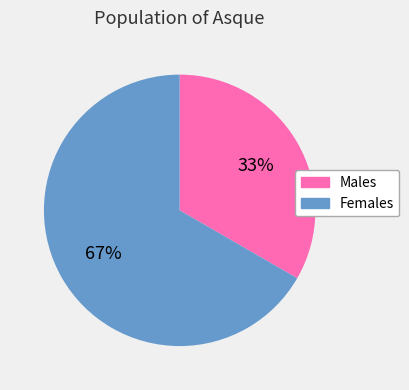

Rank the categories by value from highest to lowest.

Females, Males